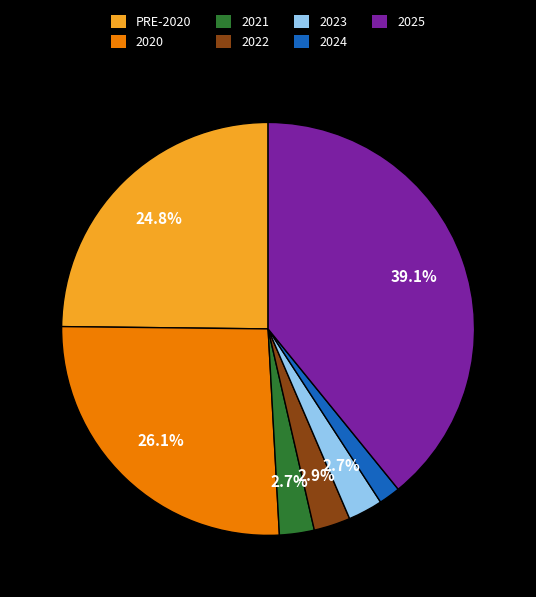

Is there any slice that represents more than half of the pie?

No